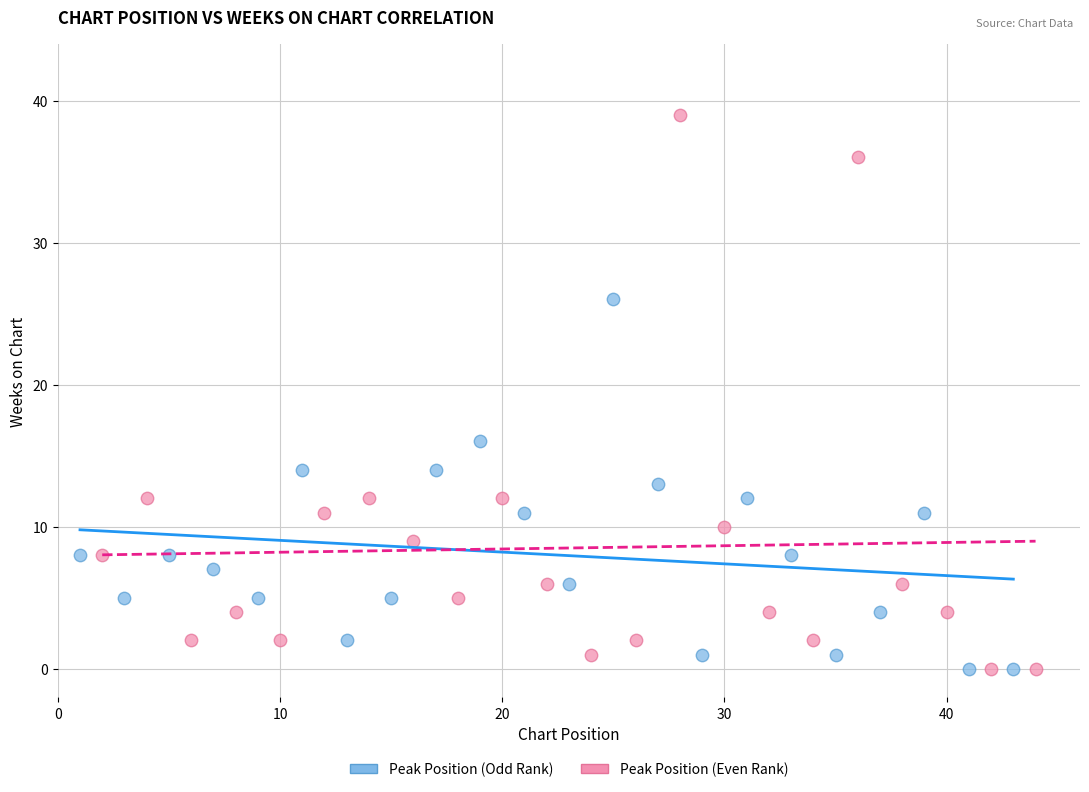

Which series reaches the maximum Y coordinate?

Peak Position (Even Rank)